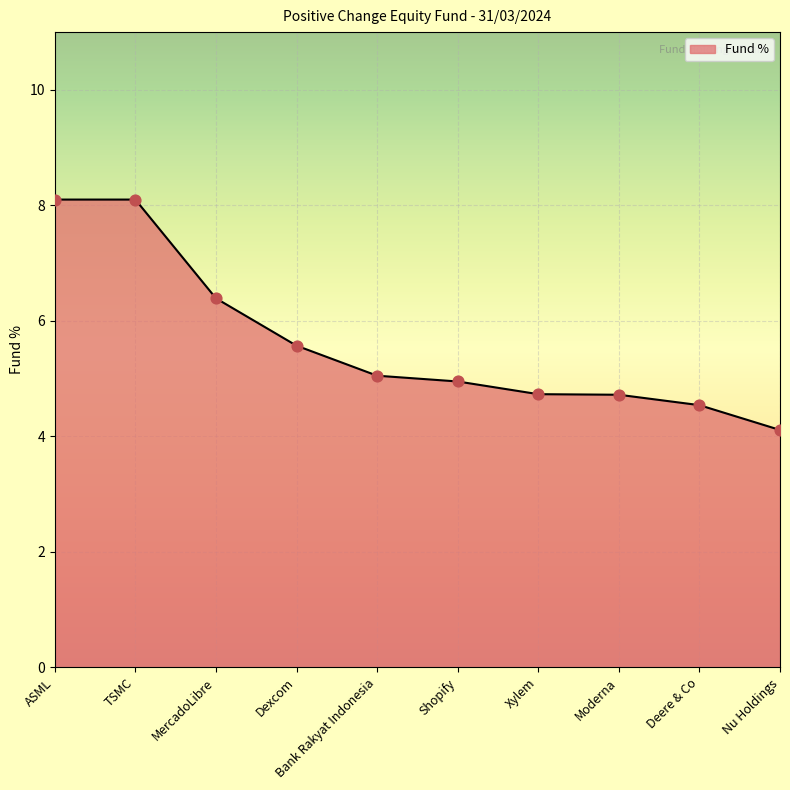

What is the ratio of the value at ASML to the value at Shopify?

1.6